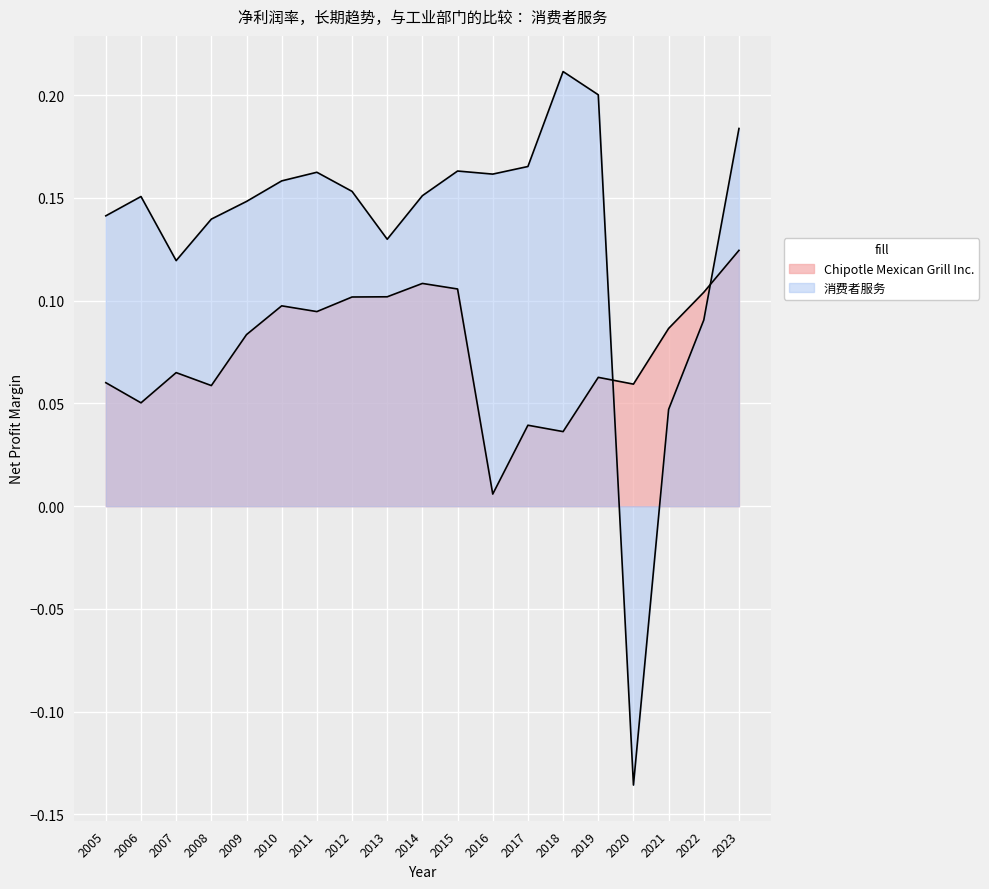

What is the smallest value displayed?

-0.1